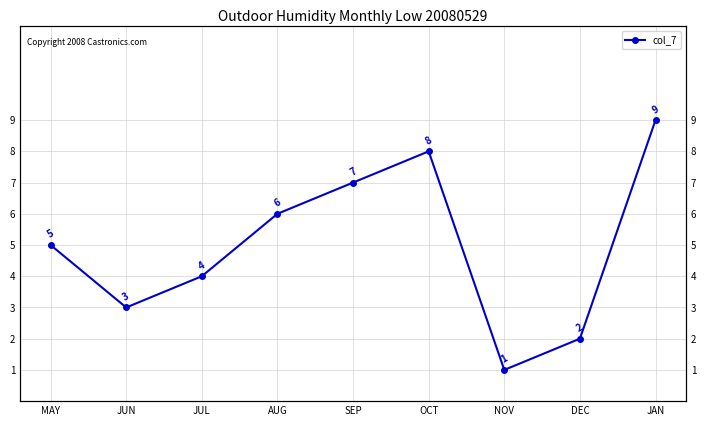

True or false: the data shows 1 at NOV.

True